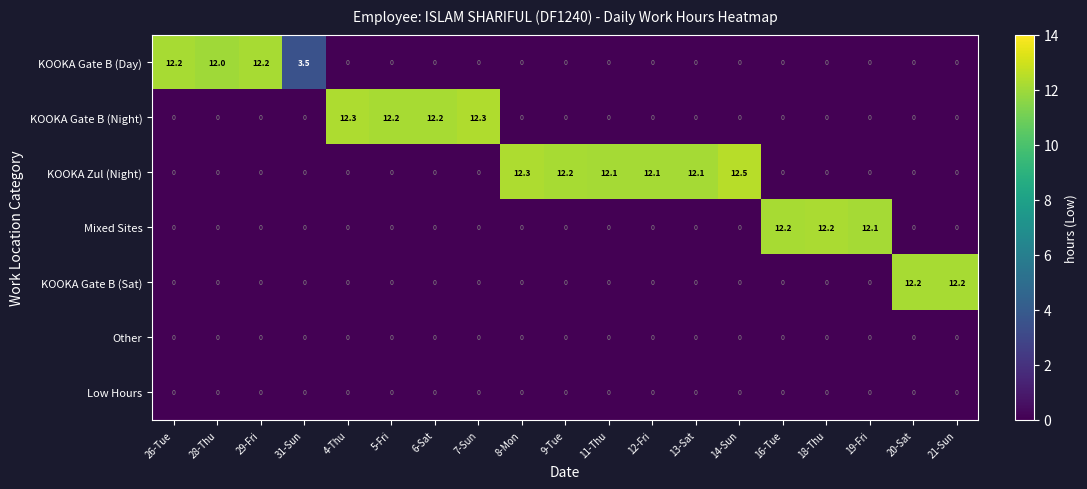

What is the difference between the second highest and second lowest values in the KOOKA Gate B (Sat) series?

12.2